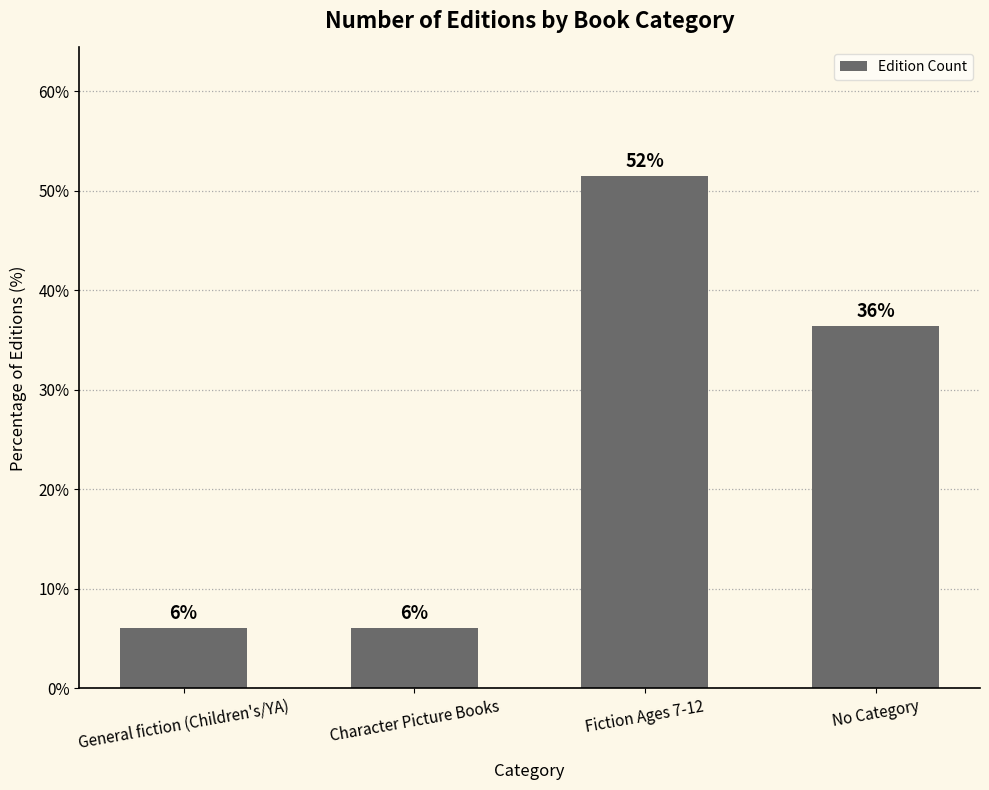

How many bars are there in total?

4